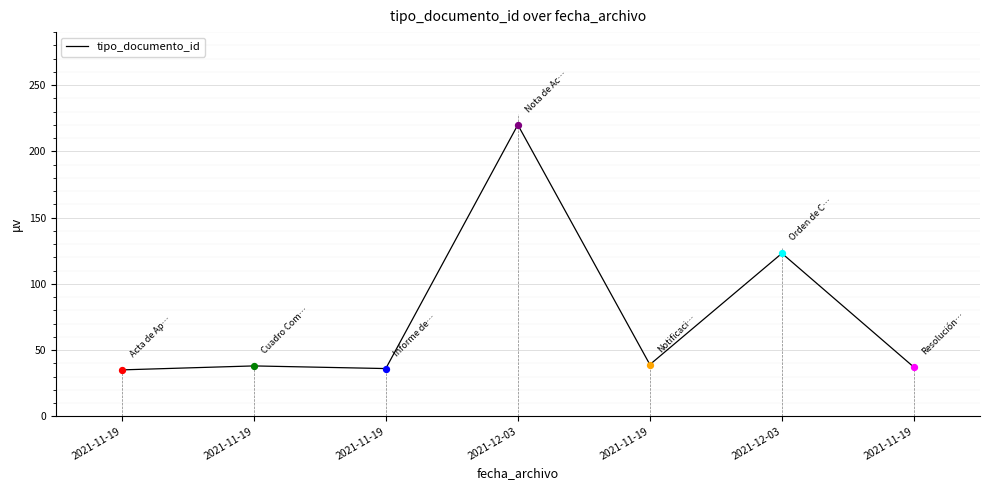

Is this an area chart (filled region under the line)?

No